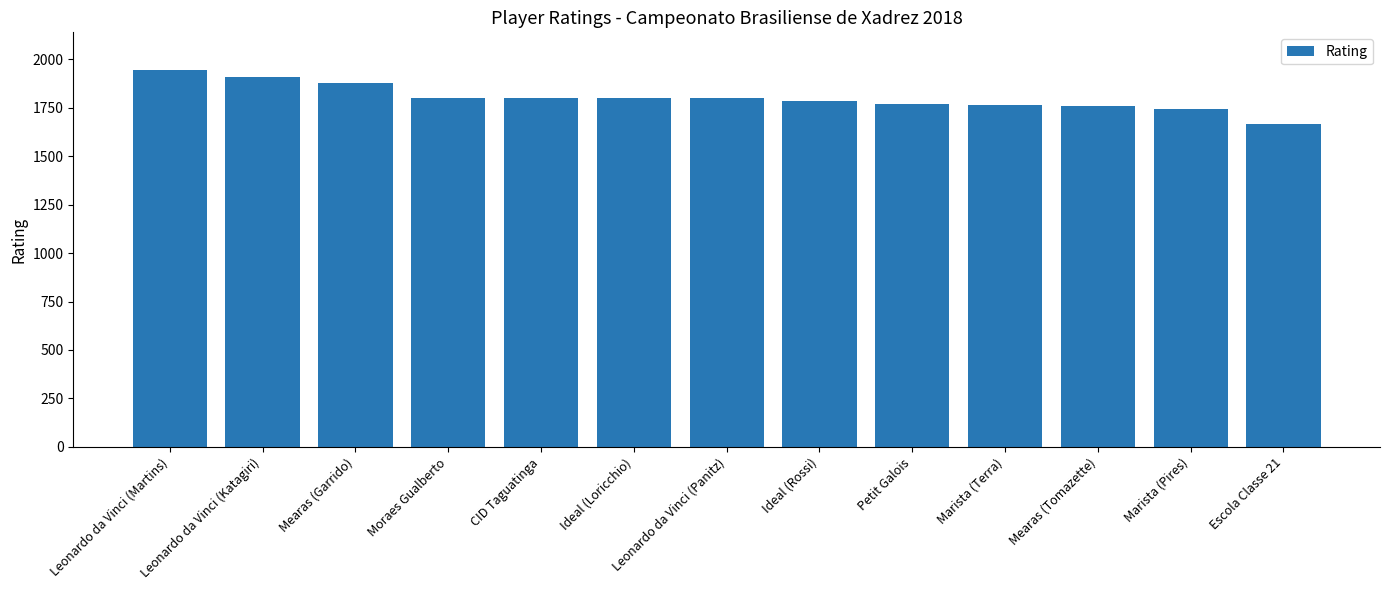

What is the sum of the values at Mearas (Garrido) and Moraes Gualberto?

3681